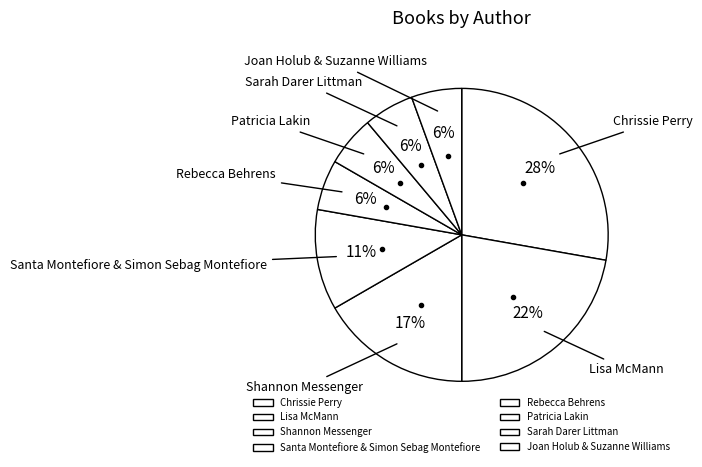

To the nearest percent, what percentage of the pie is Joan Holub & Suzanne Williams?

6%